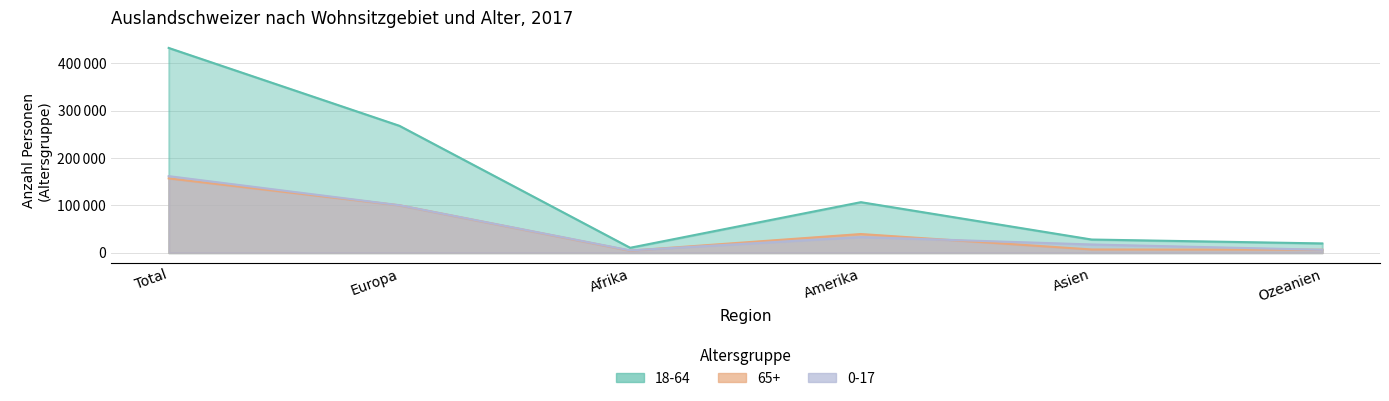

How many lines are shown in the chart?

3